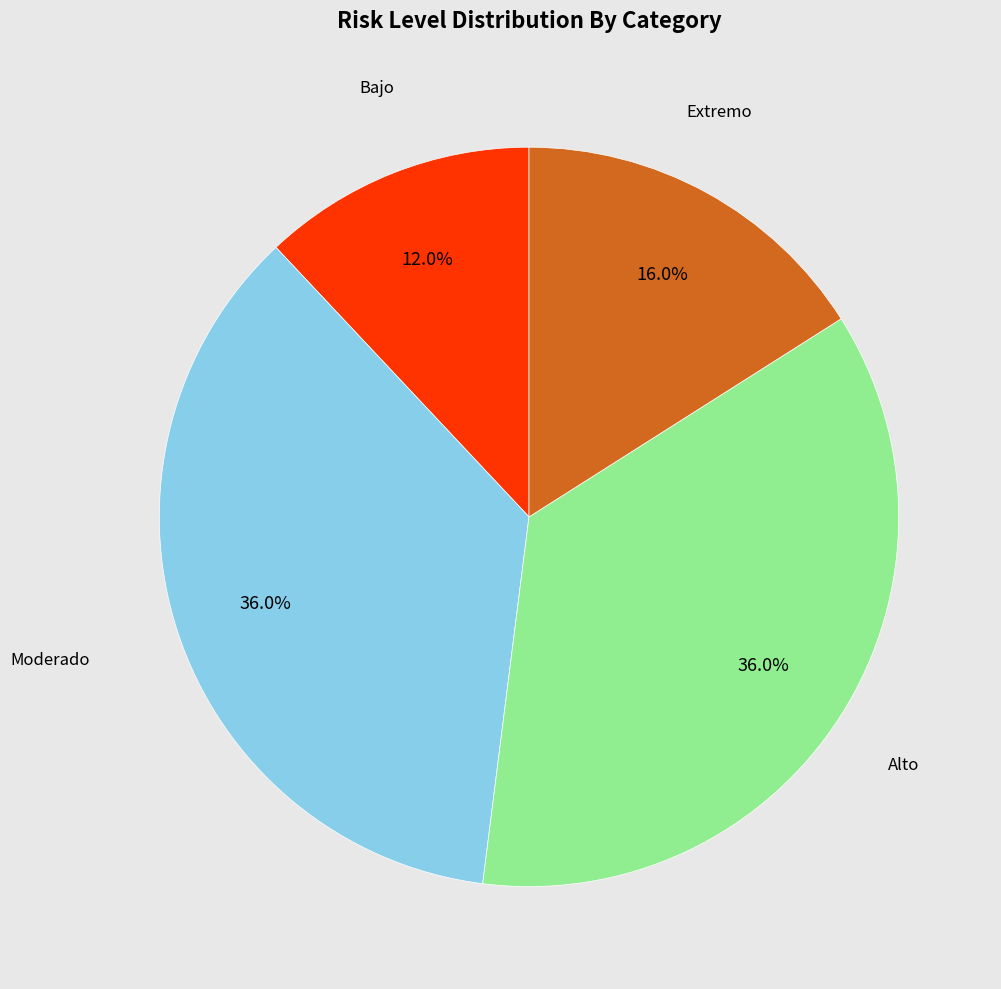

To the nearest percent, what is the difference between the Extremo and Bajo slice percentages?

4%